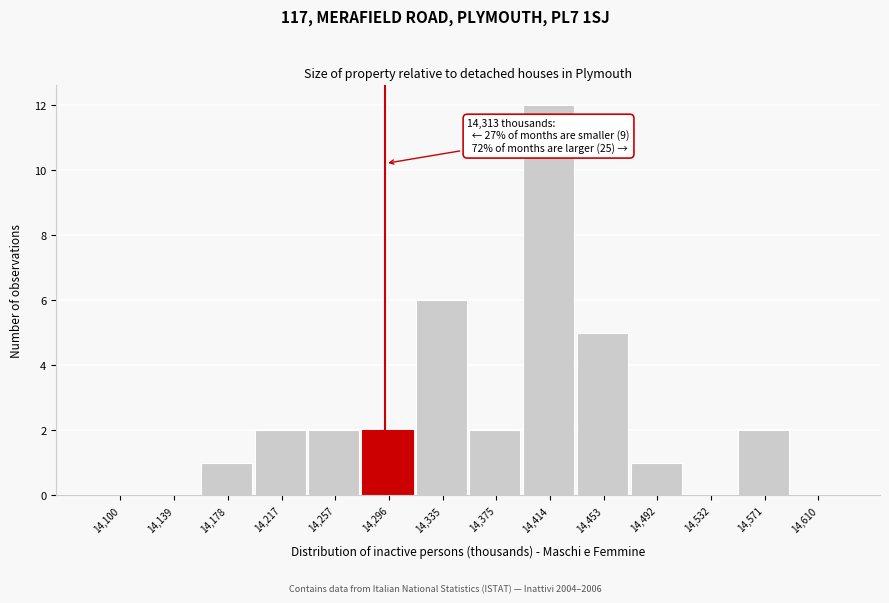

Reading right to left, extract all data points from this chart.

14,610=0	14,571=2	14,532=0	14,492=1	14,453=5	14,414=12	14,375=2	14,335=6	14,296=2	14,257=2	14,217=2	14,178=1	14,139=0	14,100=0